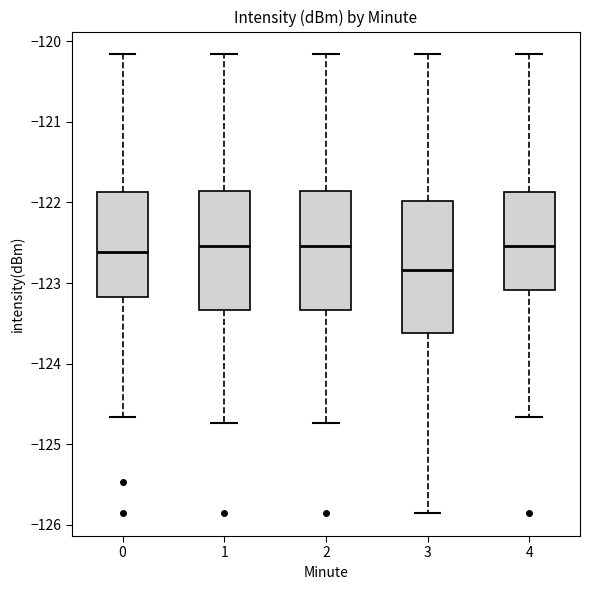

Comparing the boxes themselves (not the whiskers), which one is the tallest?

3